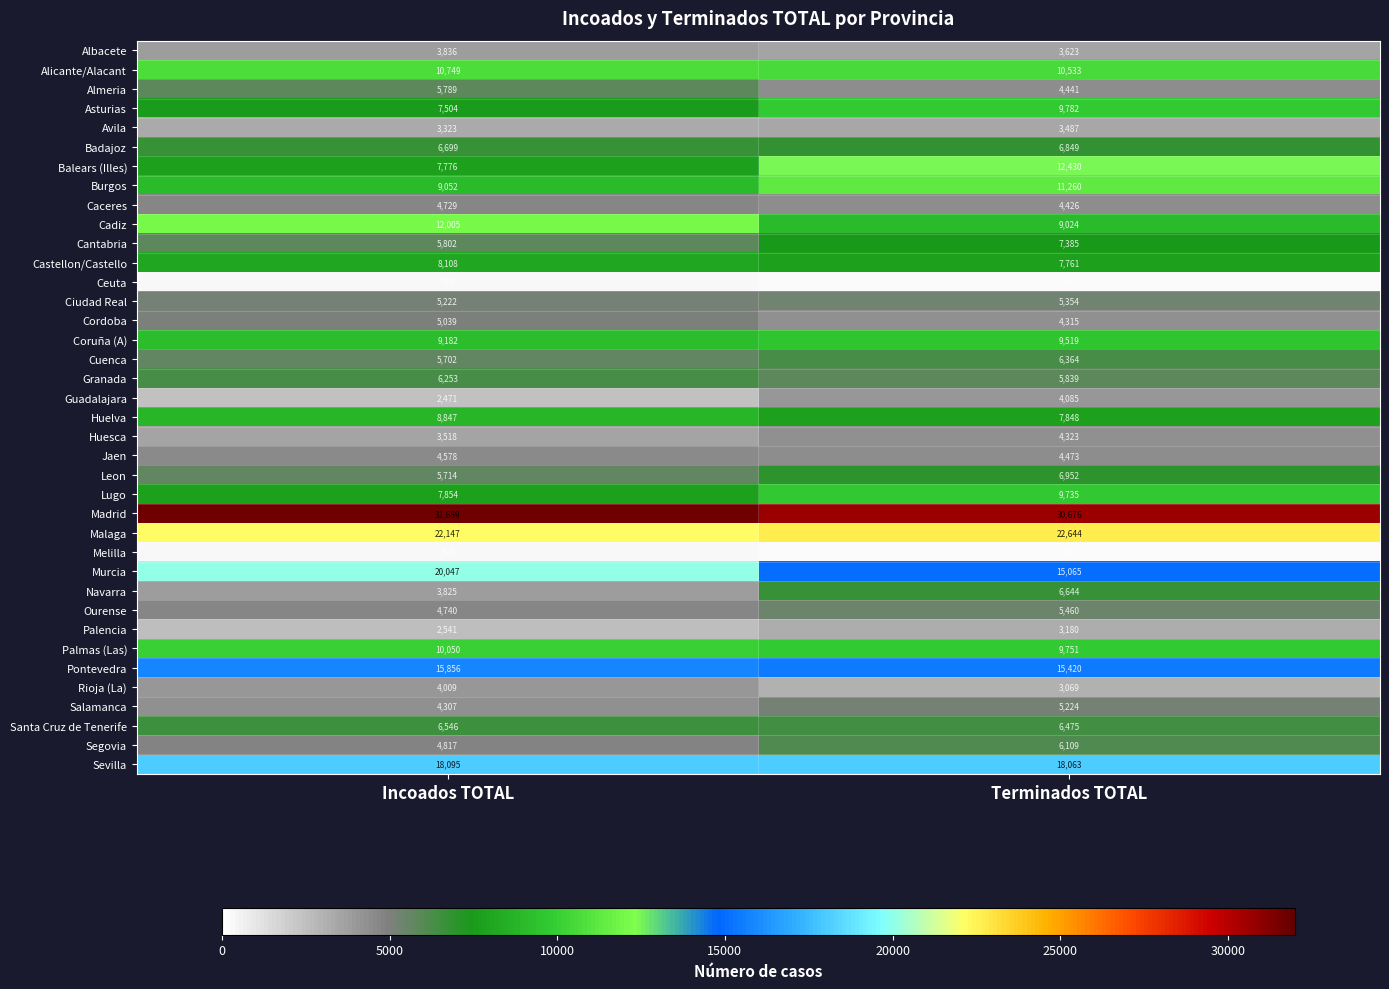

Which category has the lowest value across all series?

Terminados TOTAL